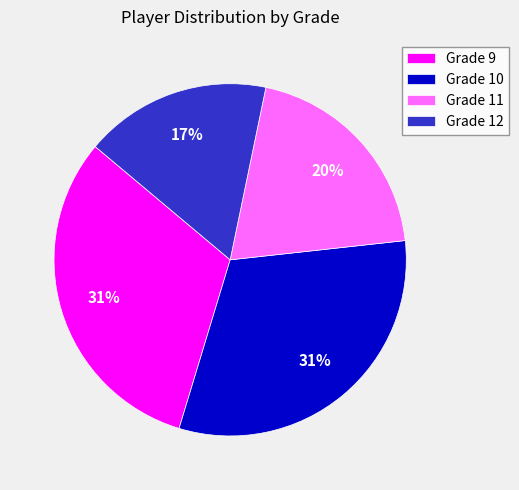

How many segments does this pie chart have?

4